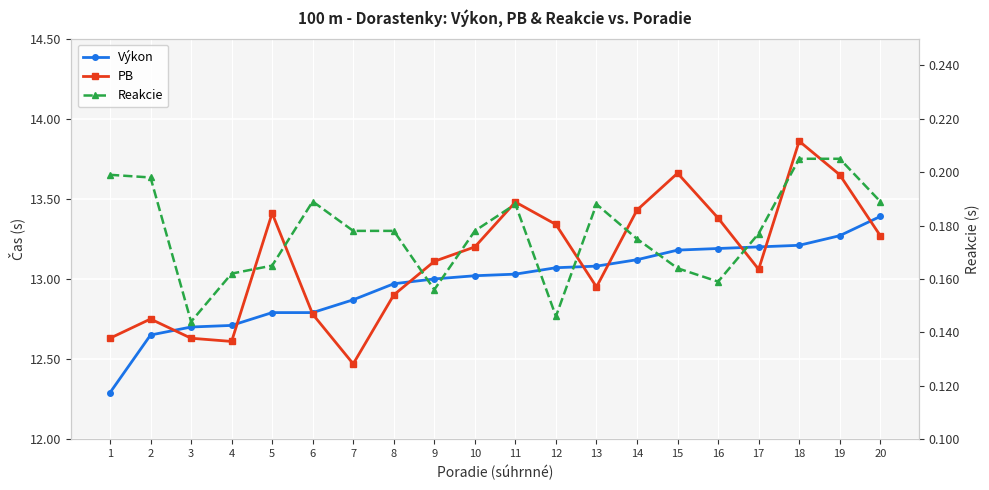

Which series changed the most between 15 and 16?

PB